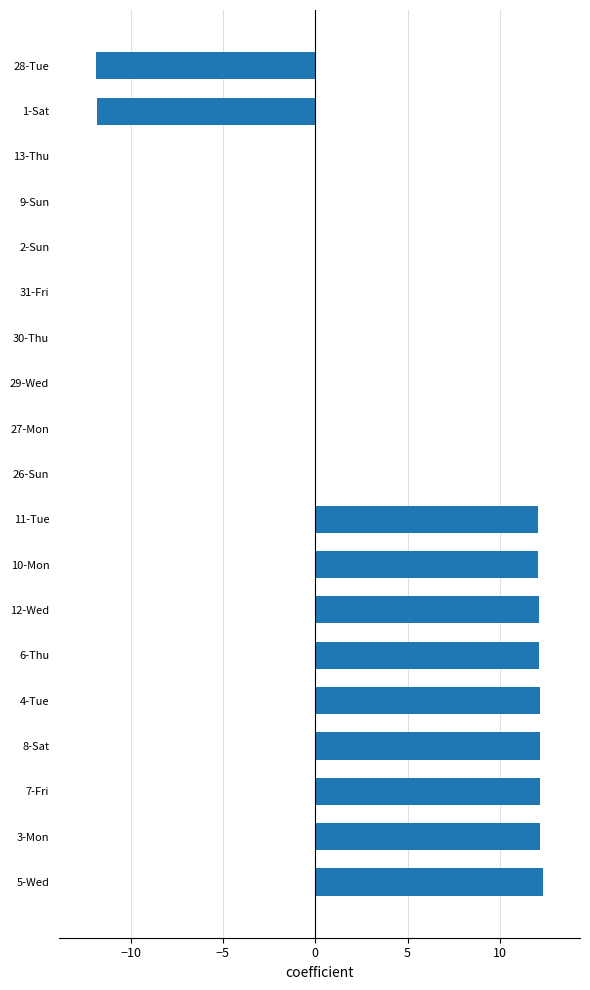

How many series are shown in this chart?

1